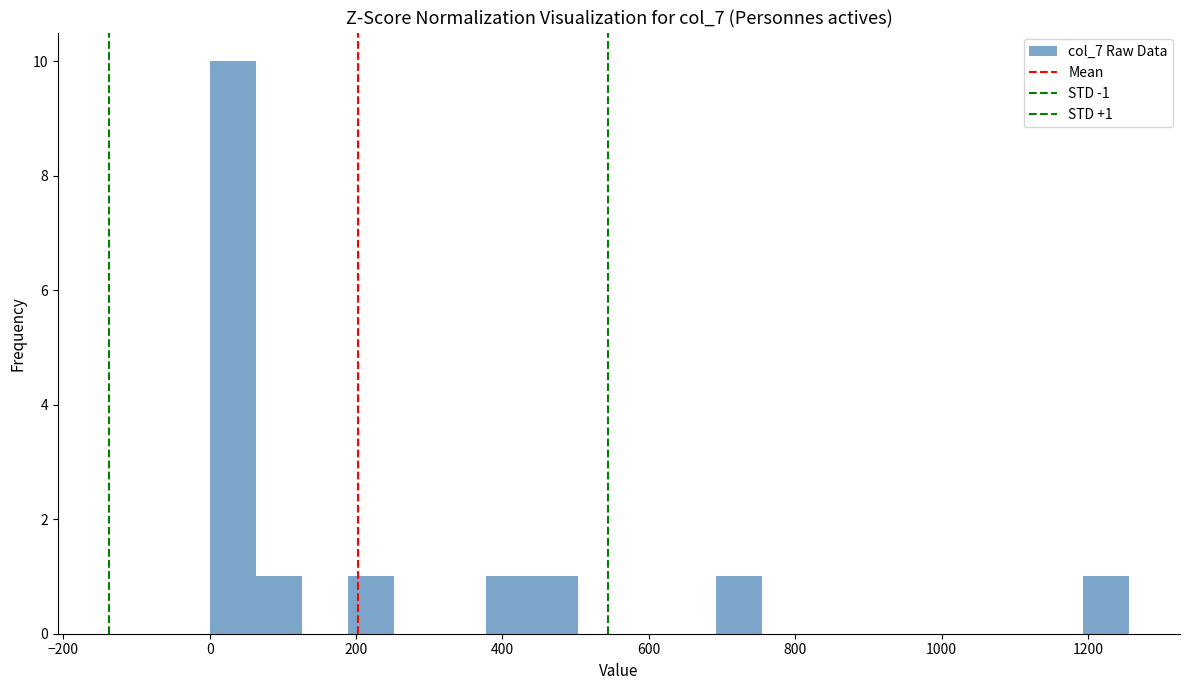

Read against the x-axis, roughly where is the centre of the tallest bar?

40